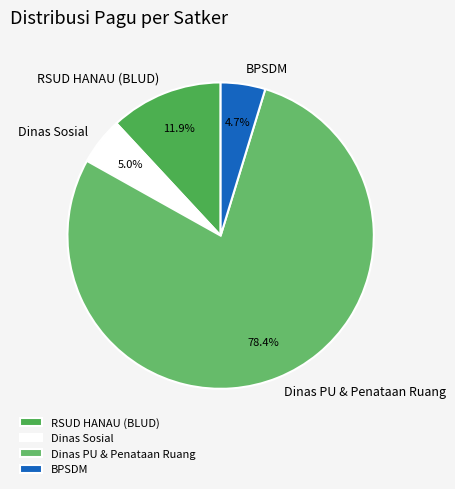

Is the sum of RSUD HANAU (BLUD) and BPSDM greater than half?

No